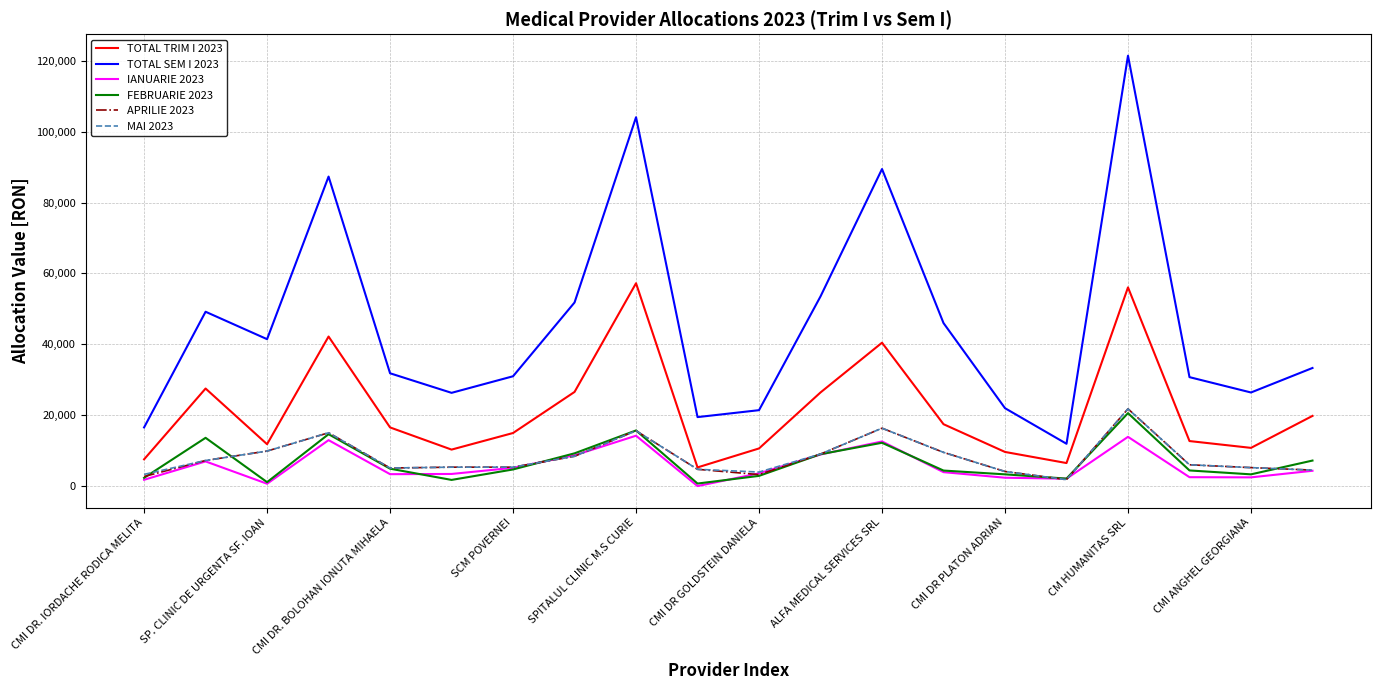

Which series has the widest spread of values?

TOTAL SEM I 2023